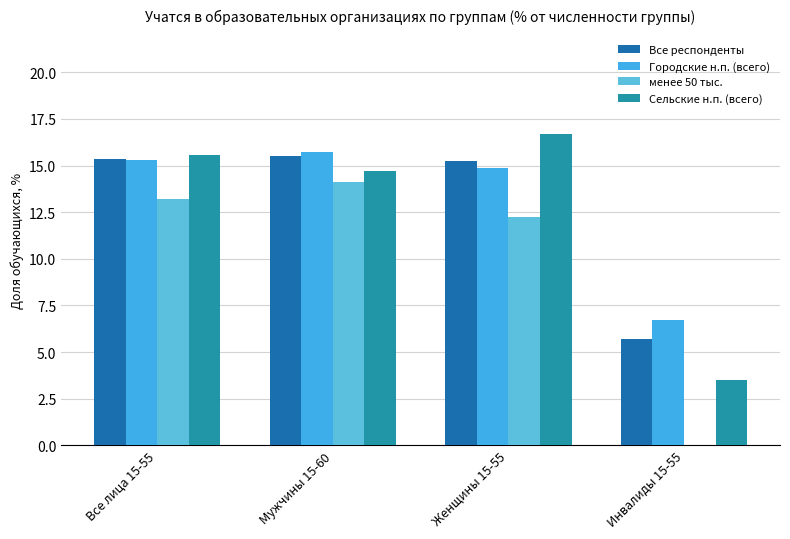

What is the difference between the highest and lowest values at Женщины 15-55?

4.4